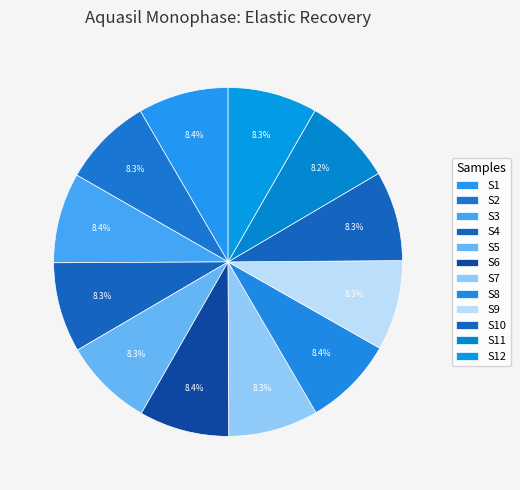

Count the number of slices in the pie.

12